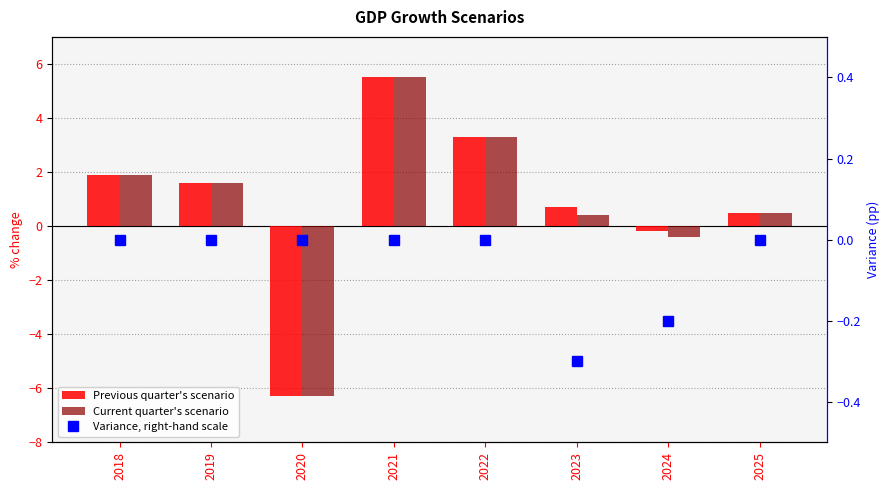

Between 2020 and 2023, which is larger?

2023